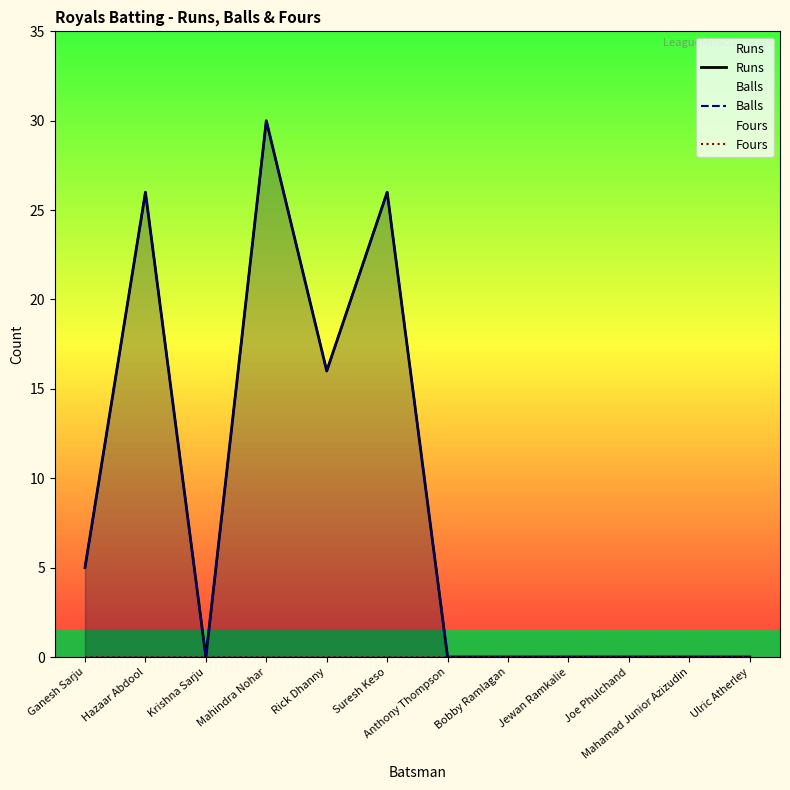

True or false: Balls and Fours intersect in this chart.

False